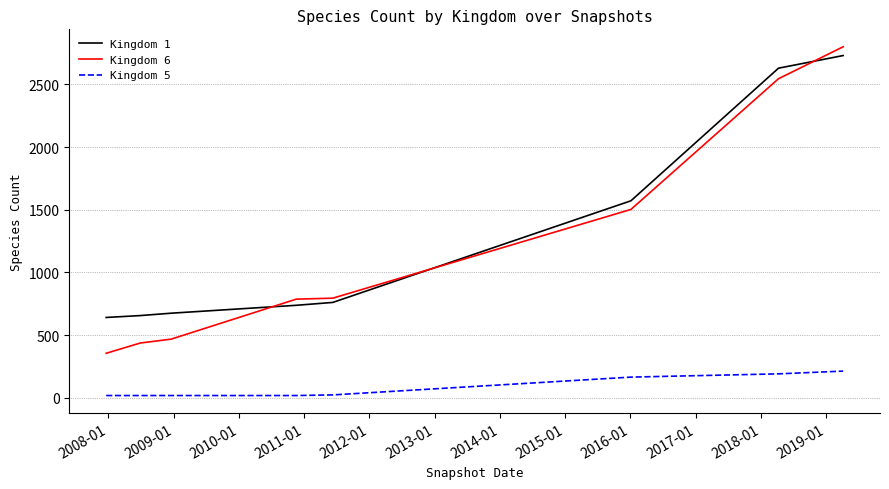

True or false: Kingdom 1 and Kingdom 6 cross at least once.

True